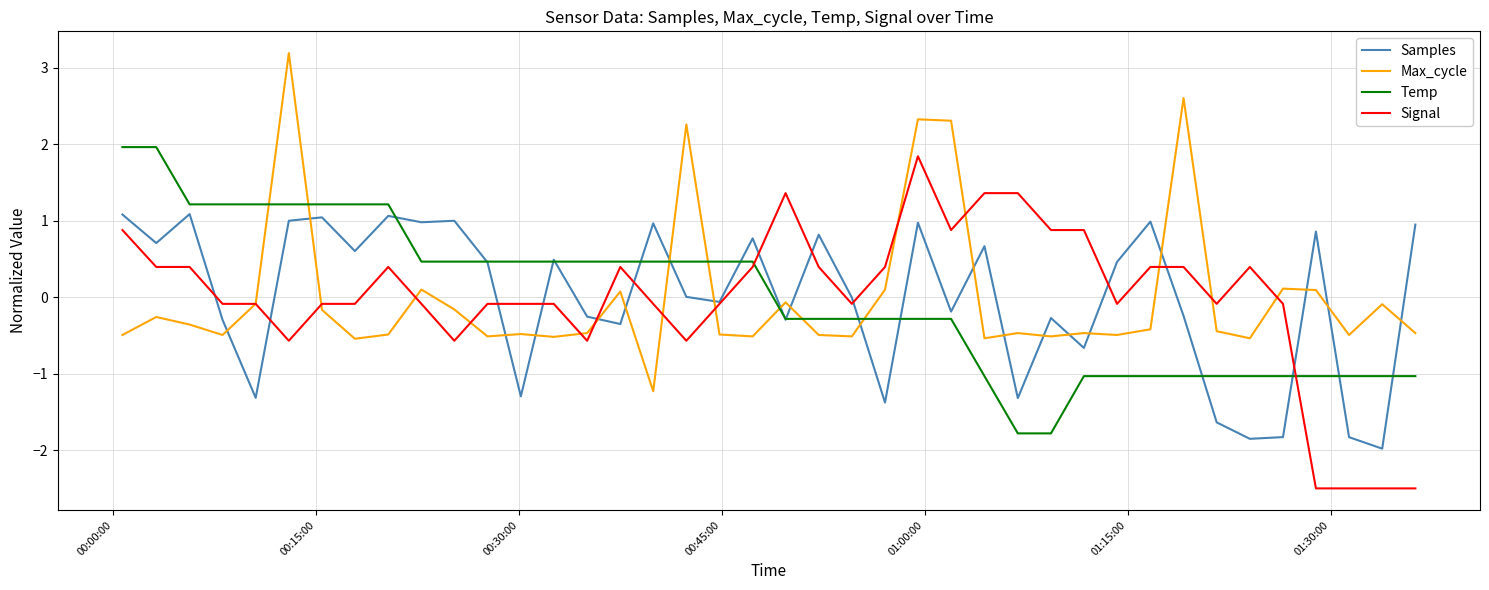

After their last crossing, which series has the higher values: Max_cycle or Signal?

Max_cycle